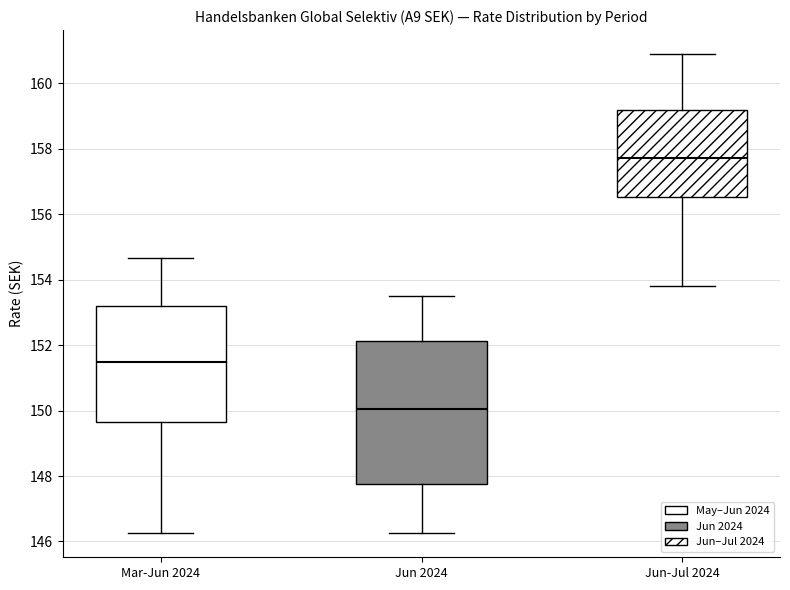

Comparing the boxes themselves (not the whiskers), which one is the tallest?

Jun 2024